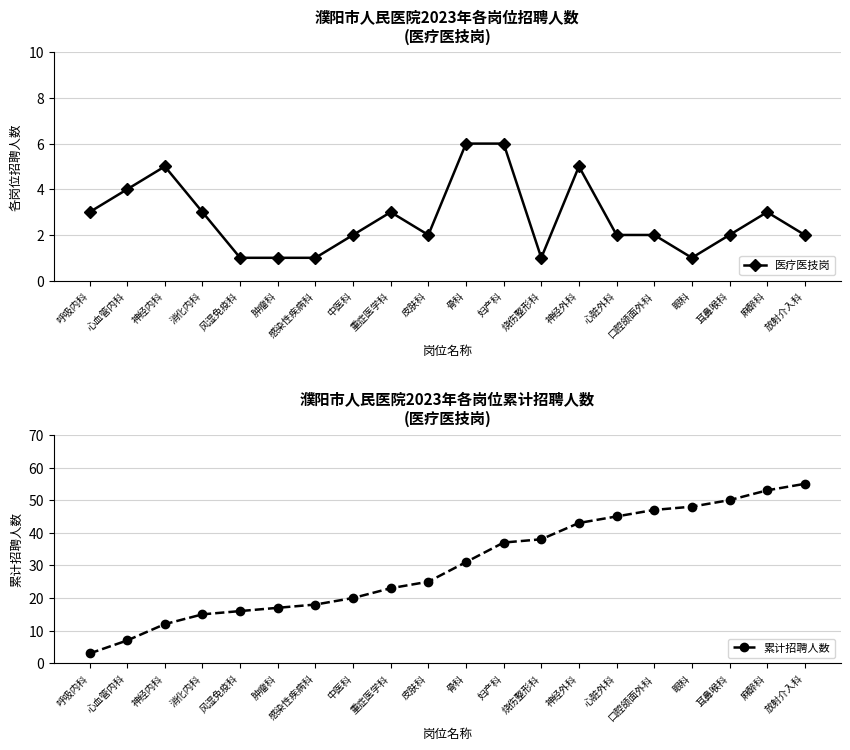

Reading left to right, what are all the values shown in this chart?

医疗医技岗: 呼吸内科=3	心血管内科=4	神经内科=5	消化内科=3	风湿免疫科=1	肿瘤科=1	感染性疾病科=1	中医科=2	重症医学科=3	皮肤科=2	骨科=6	妇产科=6	烧伤整形科=1	神经外科=5	心脏外科=2	口腔颌面外科=2	眼科=1	耳鼻喉科=2	麻醉科=3	放射介入科=2
累计招聘人数: 呼吸内科=3	心血管内科=7	神经内科=12	消化内科=15	风湿免疫科=16	肿瘤科=17	感染性疾病科=18	中医科=20	重症医学科=23	皮肤科=25	骨科=31	妇产科=37	烧伤整形科=38	神经外科=43	心脏外科=45	口腔颌面外科=47	眼科=48	耳鼻喉科=50	麻醉科=53	放射介入科=55